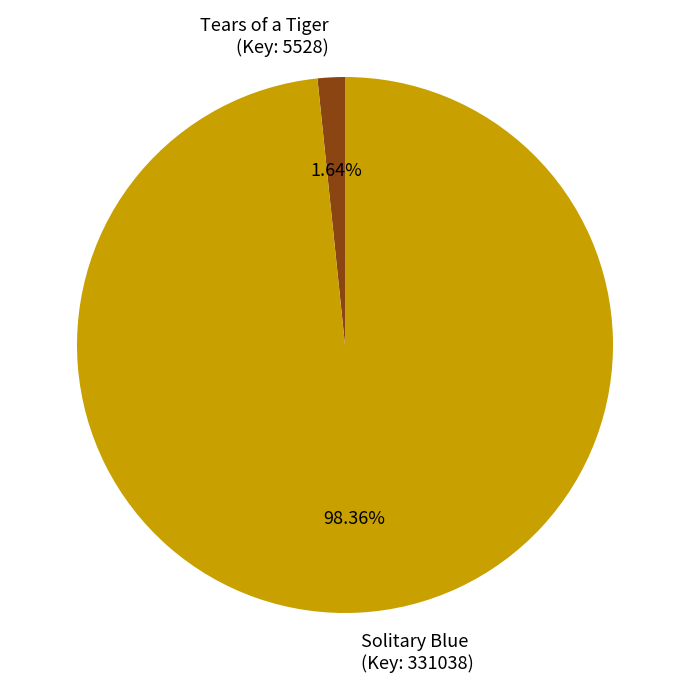

Which has a higher value, Tears of a Tiger (Key: 5528) or Solitary Blue (Key: 331038)?

Solitary Blue (Key: 331038)